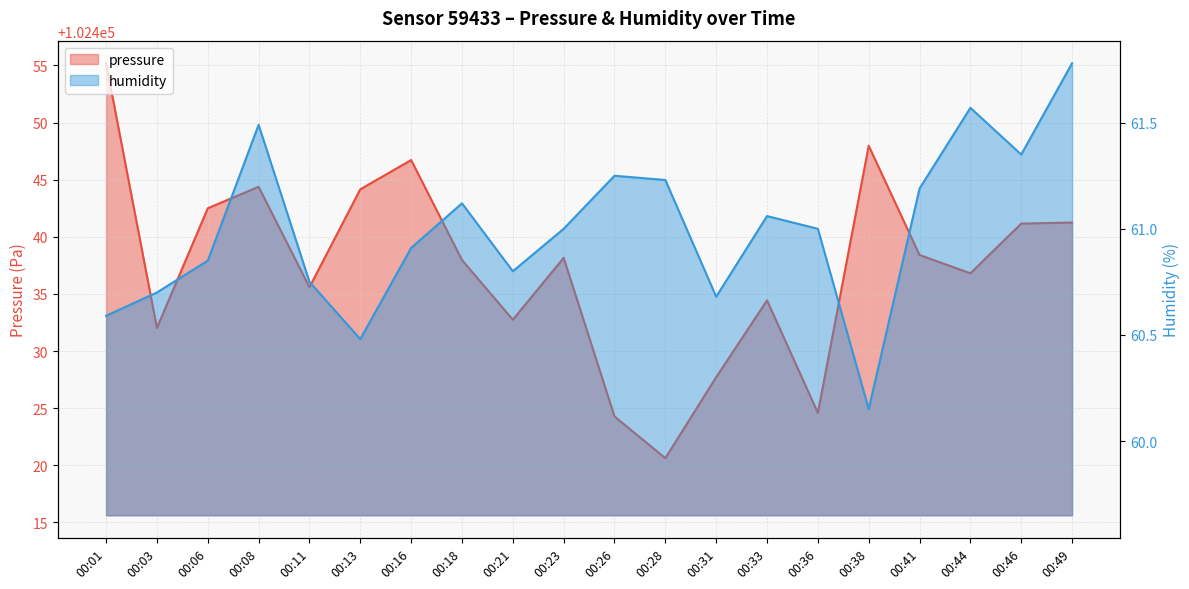

What is the average value of the pressure series?

102437.3